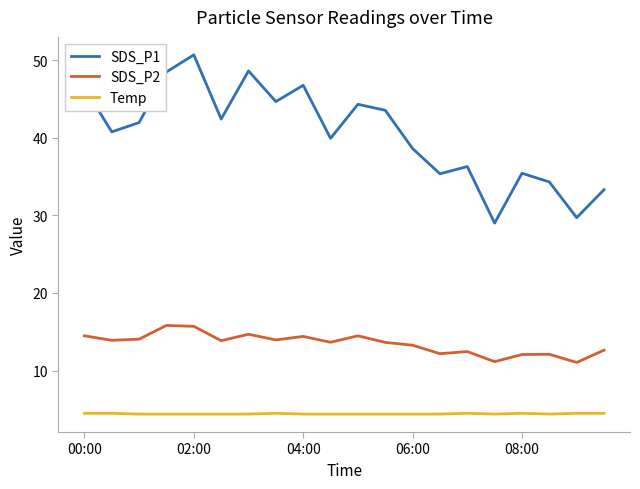

Rank the series by their average value, from lowest to highest.

Temp, SDS_P2, SDS_P1